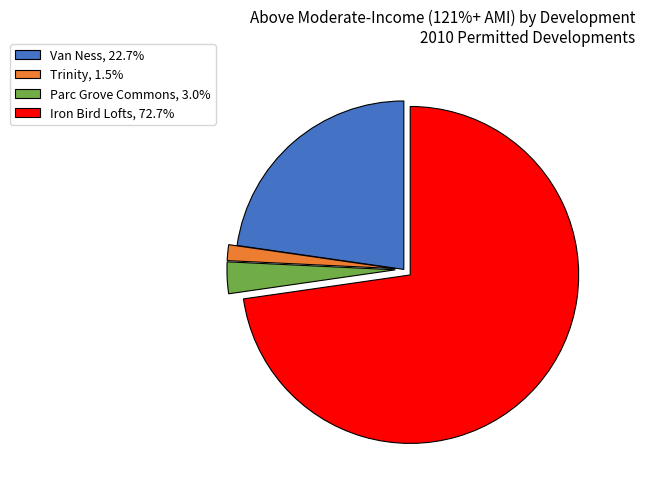

Is the sum of Van Ness and Iron Bird Lofts greater than half?

Yes